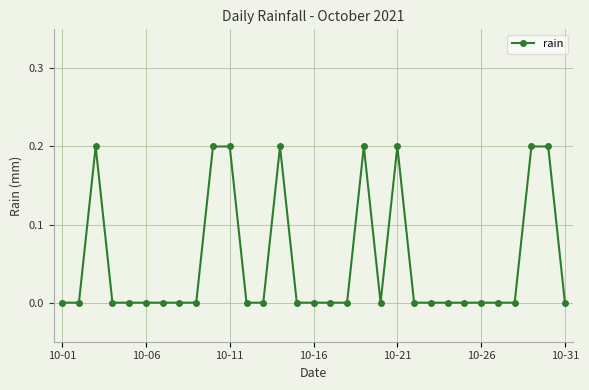

What is the sum of all values?

1.6